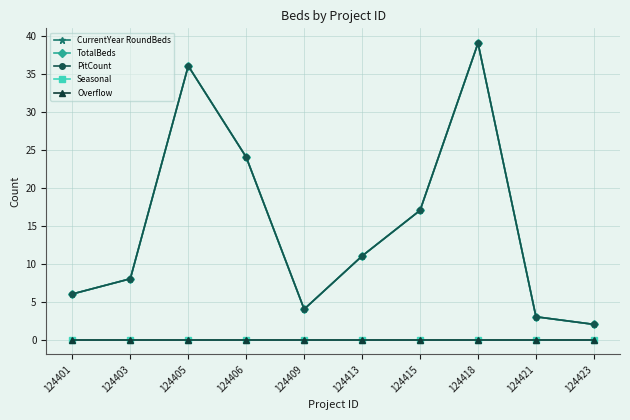

Rank the series at 124401 from highest to lowest value.

CurrentYear RoundBeds, TotalBeds, PitCount, Seasonal, Overflow